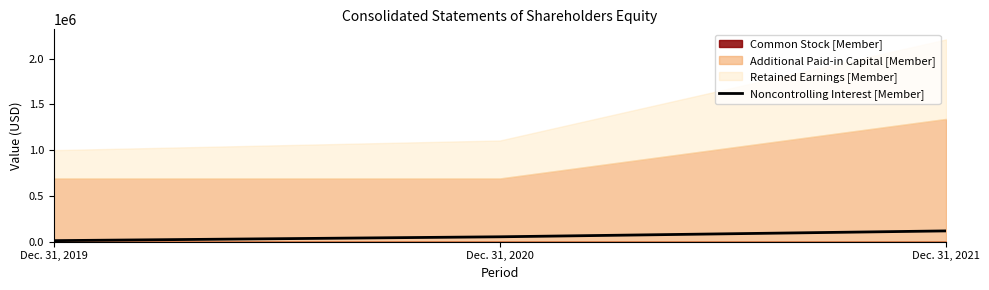

How many data points are less than 53453?

1